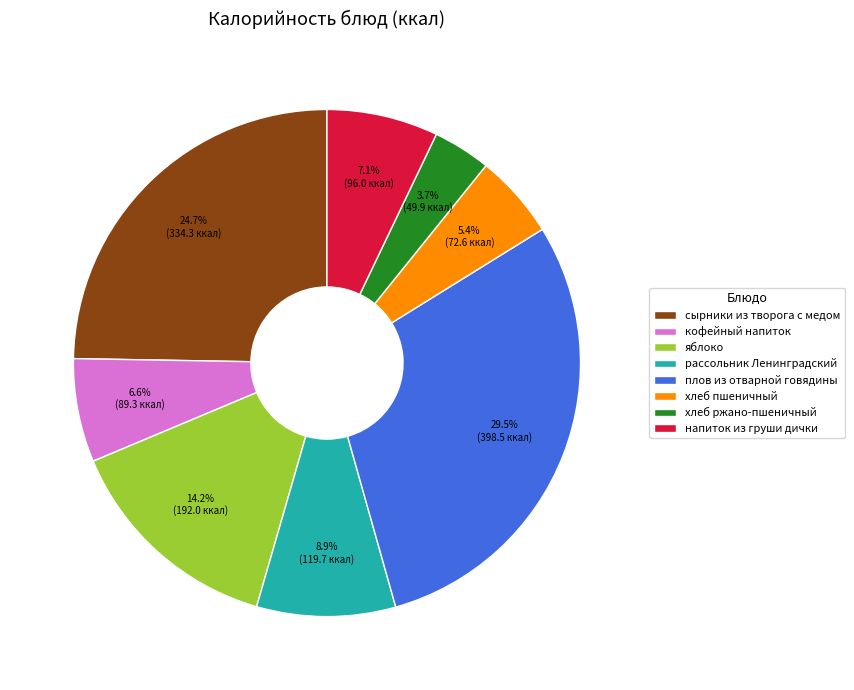

Is напиток из груши дички the majority of the pie?

No